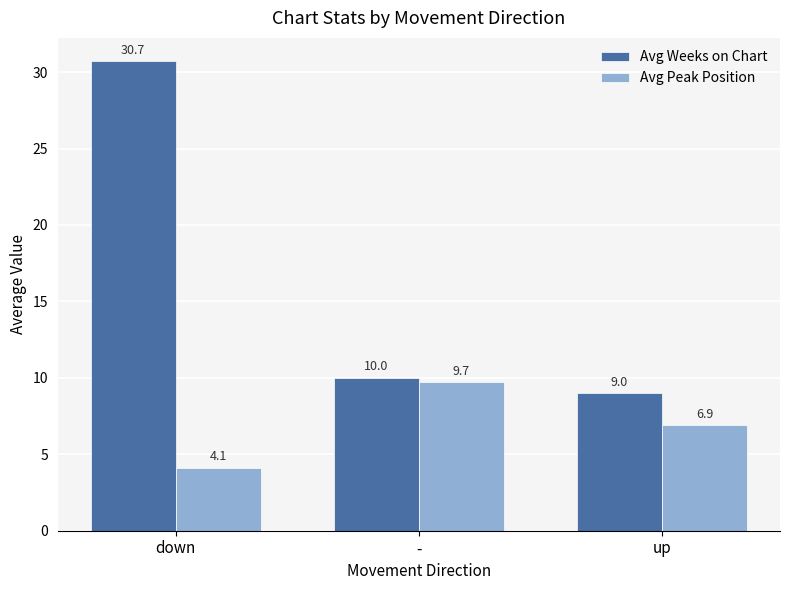

Where does the Avg Weeks on Chart series first go above 10?

down